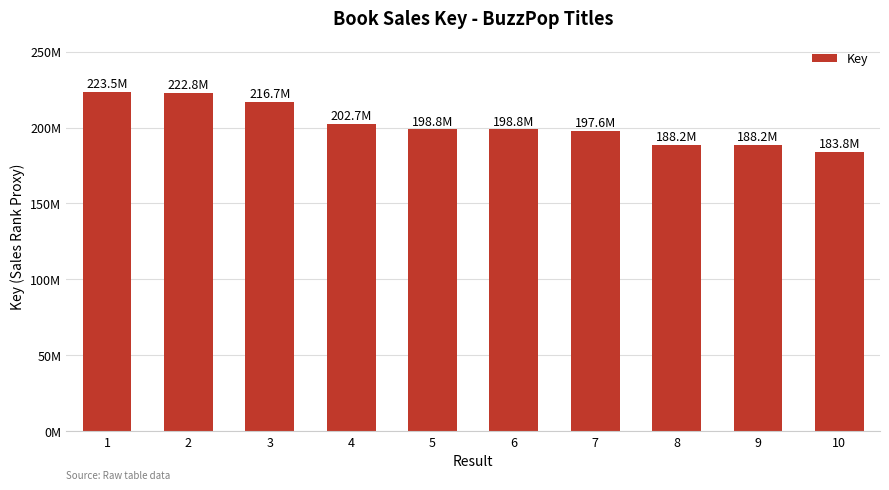

Reading right to left, extract all data points from this chart.

183816880	188237674	188237582	197578942	198765344	198765302	202657815	216733738	222792487	223451098